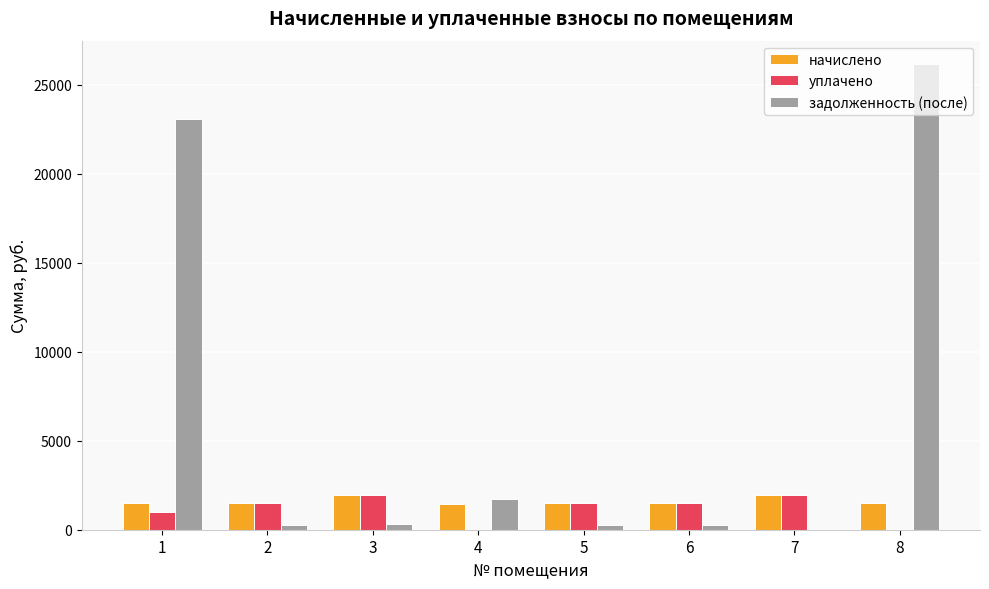

What is the maximum value for уплачено?

1968.4